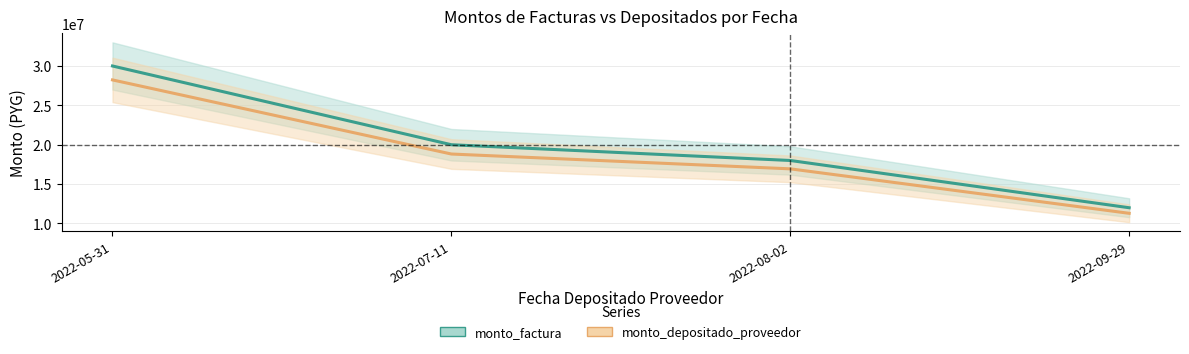

True or false: monto_depositado_proveedor and monto_factura intersect in this chart.

False